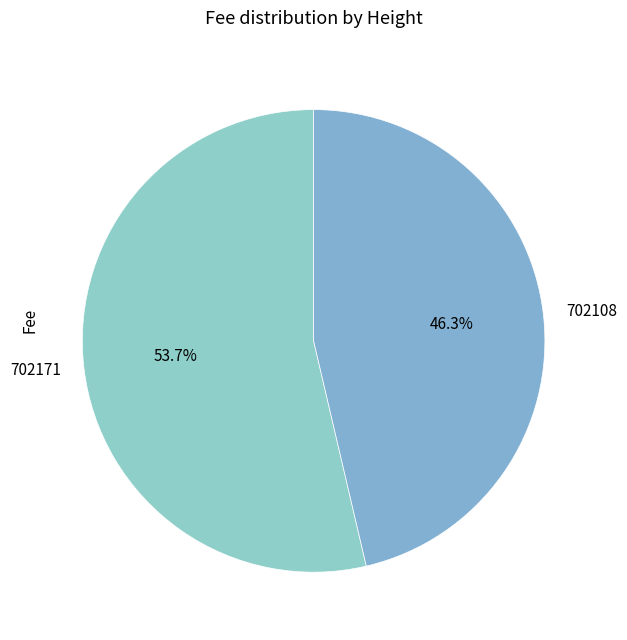

The 702108 slice represents 46% of the pie. True or false?

True